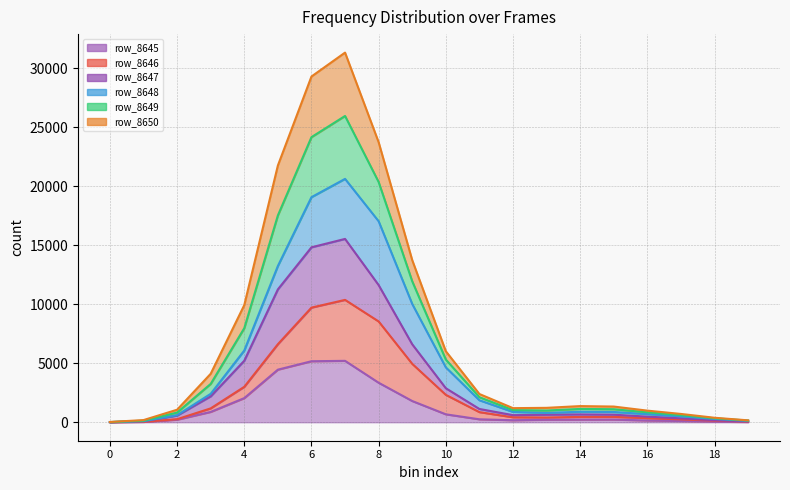

The value of row_8647 at 15 is 941. True or false?

False